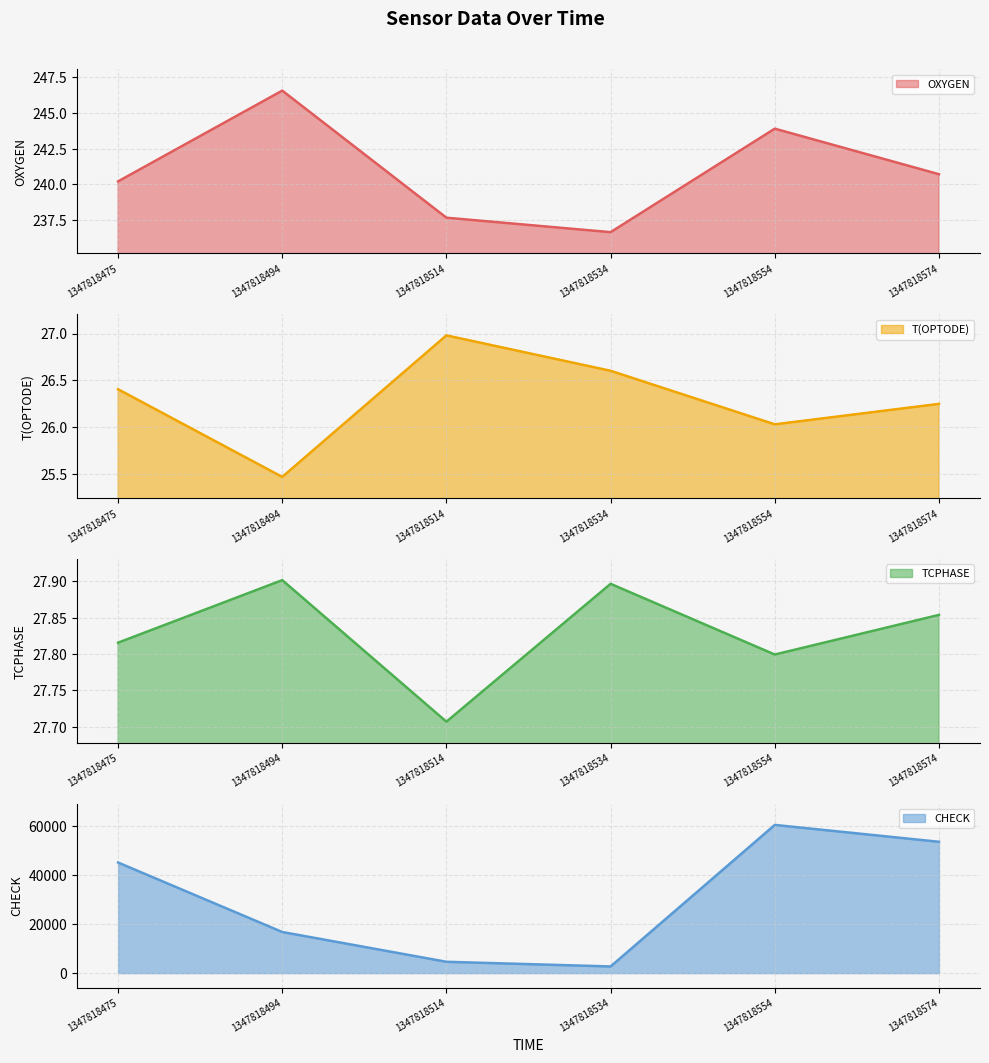

The OXYGEN series shows 243.9 at 1347818554. True or false?

True